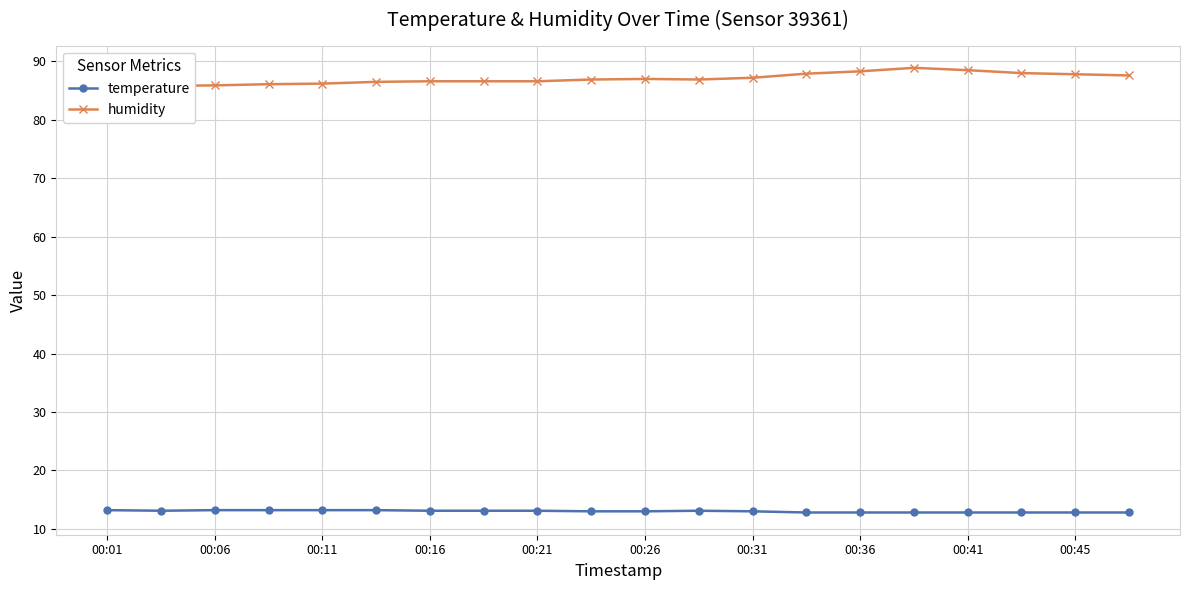

True or false: temperature has more than 0 points higher than both neighbors.

True